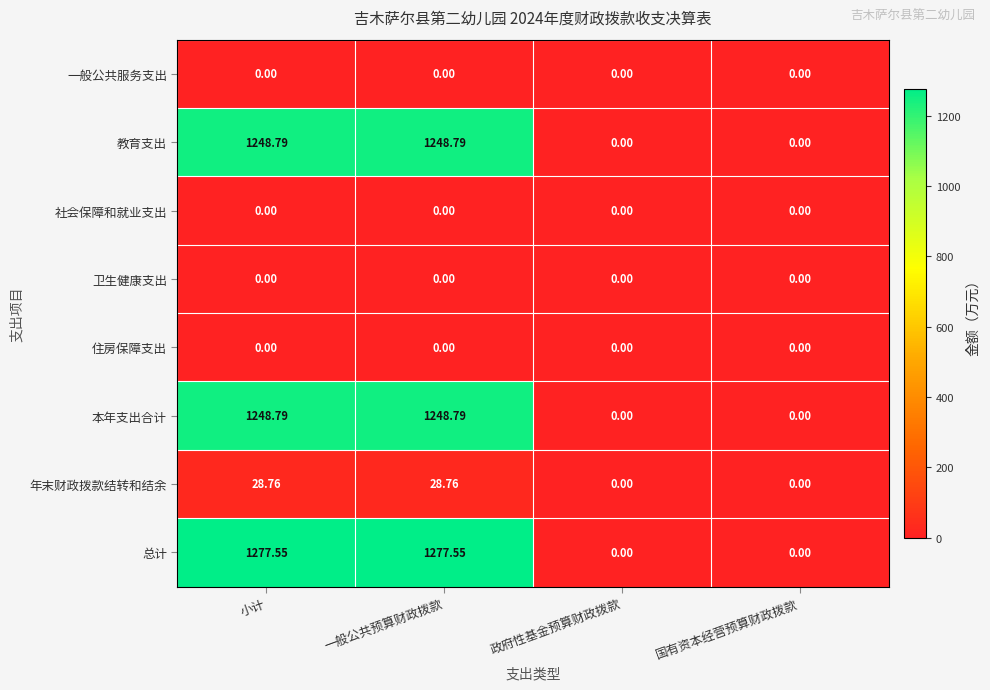

How many positive values does the 年末财政拨款结转和结余 series have?

2